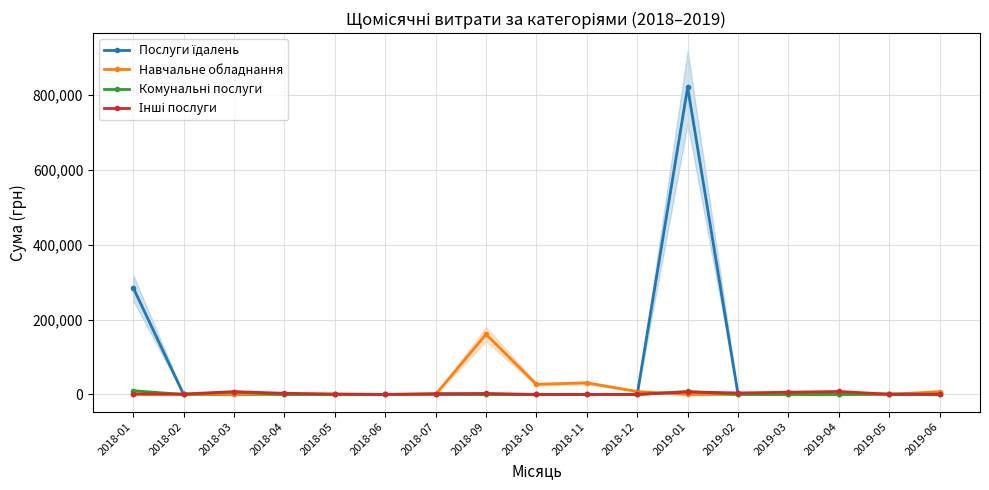

Where is the first local minimum for Інші послуги?

2018-02